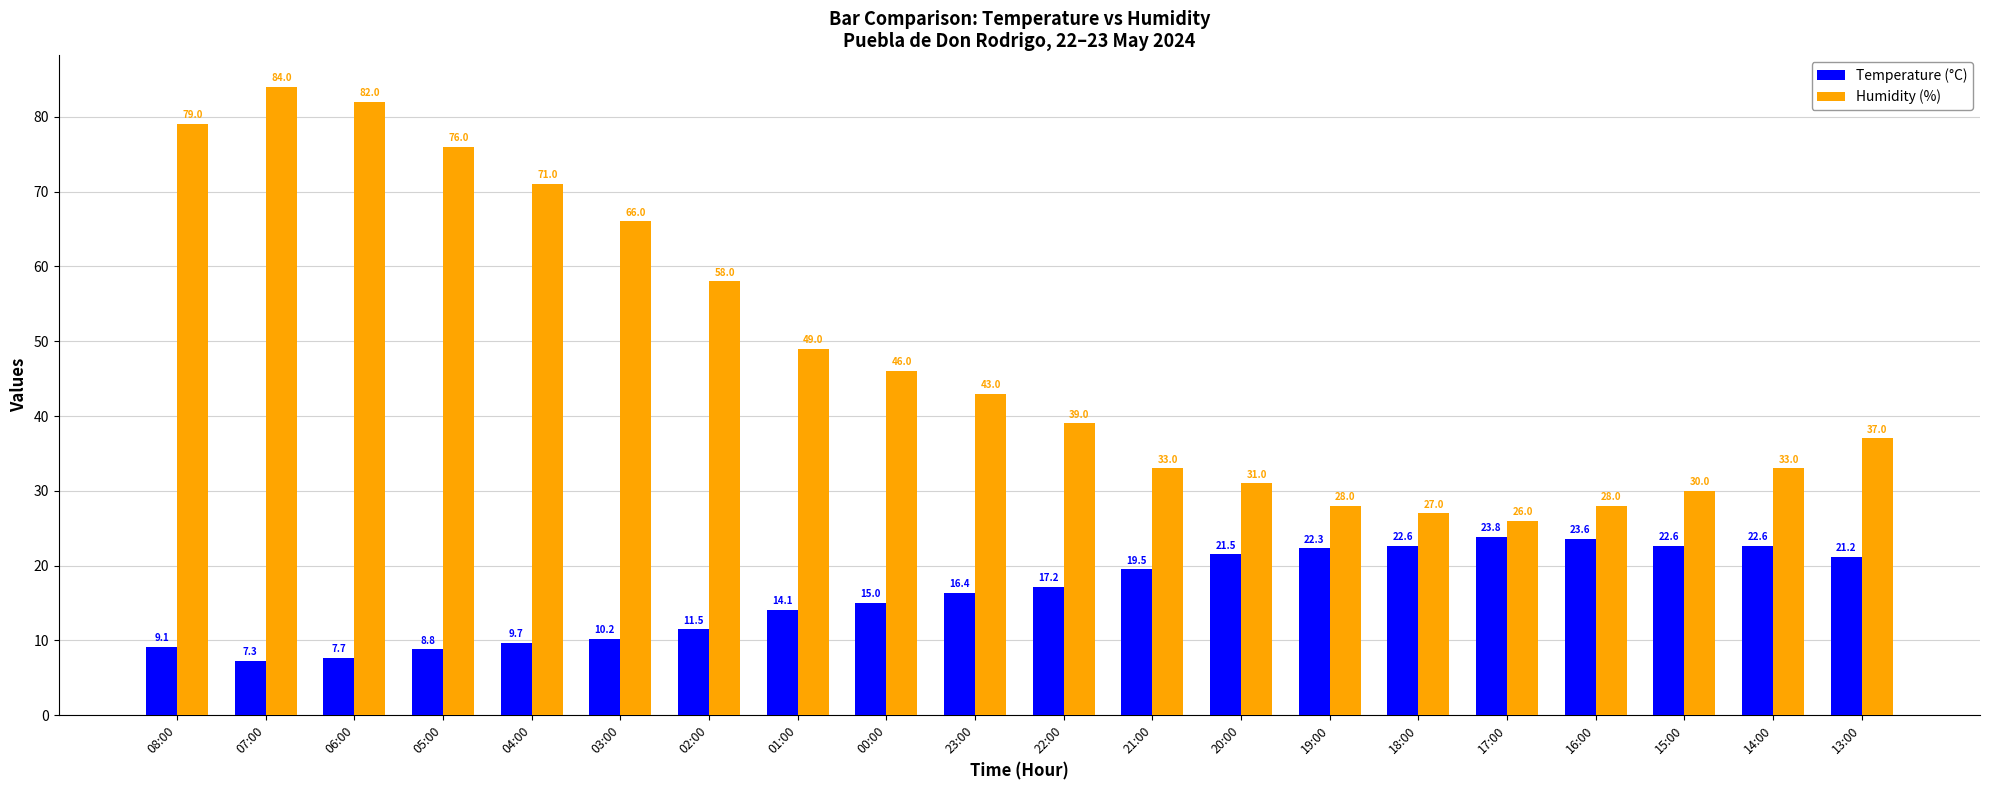

What is the sum of all Humidity (%) values?

966.0